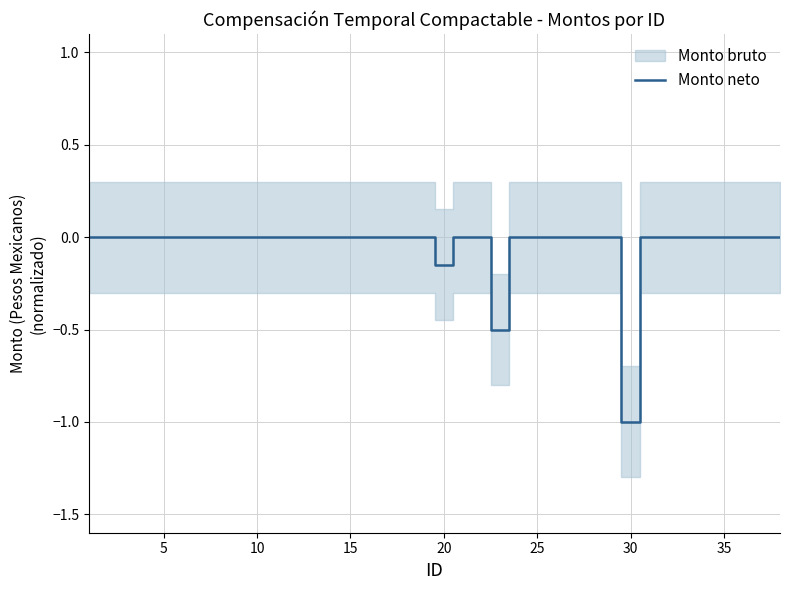

Is it true that the value at 35 is 0.0?

True